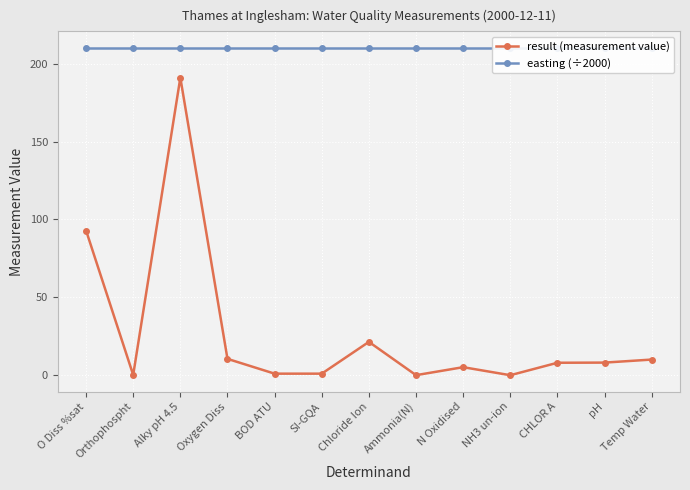

What position from the left is N Oxidised?

9